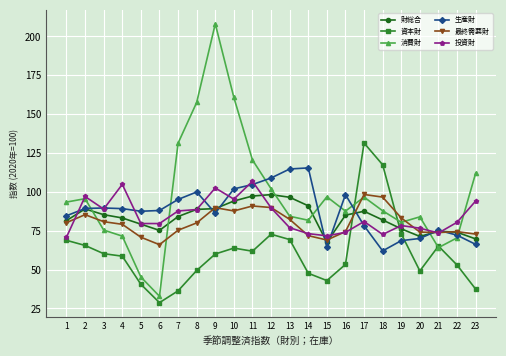

What is the sum of all 消費財 values?

2239.6